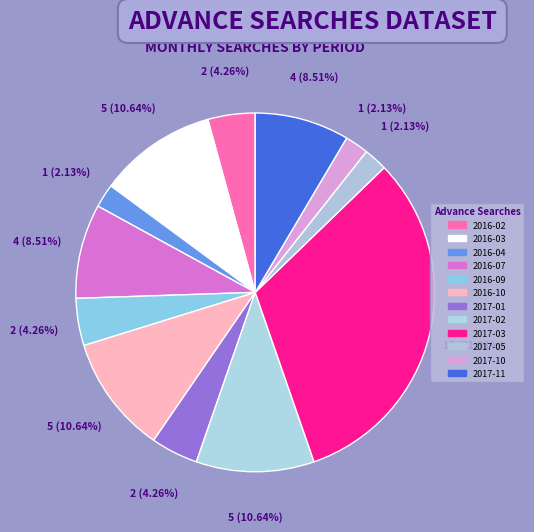

Combined, do 2017-11 and 2016-02 account for over 50%?

No